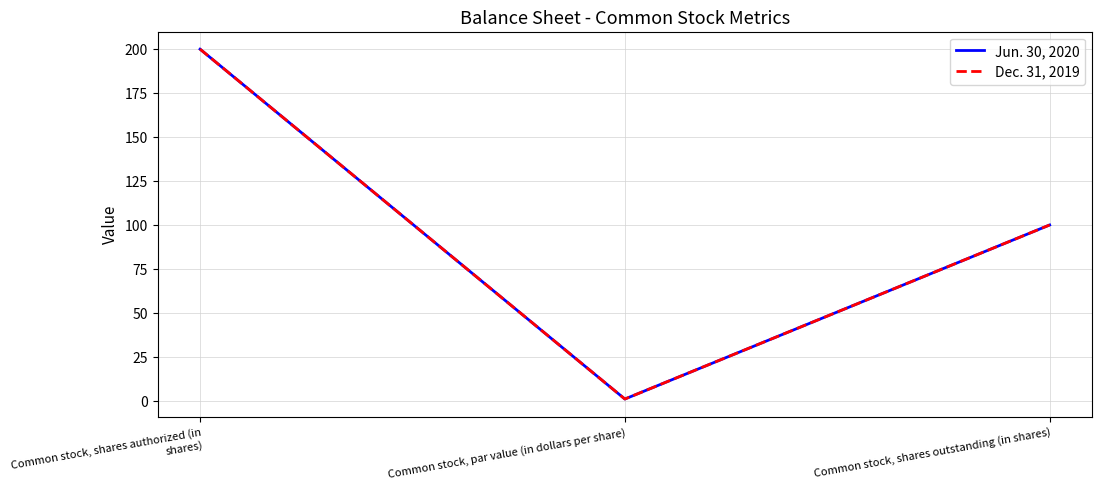

Reading left to right, list all the values displayed in this chart.

Jun. 30, 2020: 200	1	100
Dec. 31, 2019: 200	1	100